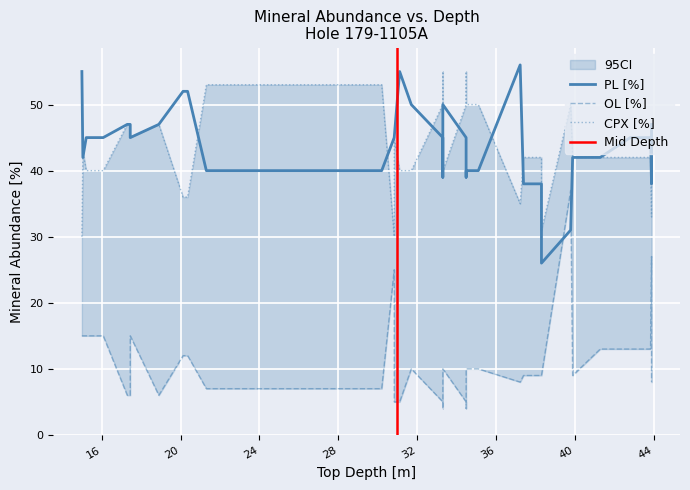

Is the value of CPX [%] at 28 greater than the value of OL [%] at 44?

Yes